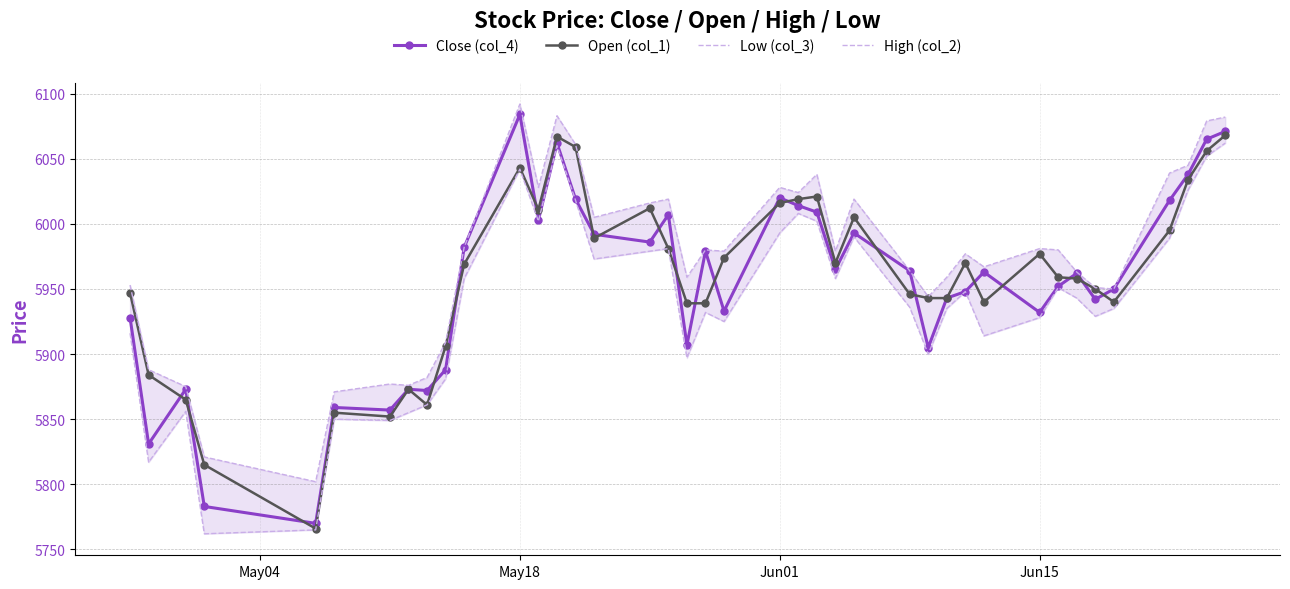

Does the chart have visible grid lines?

Yes